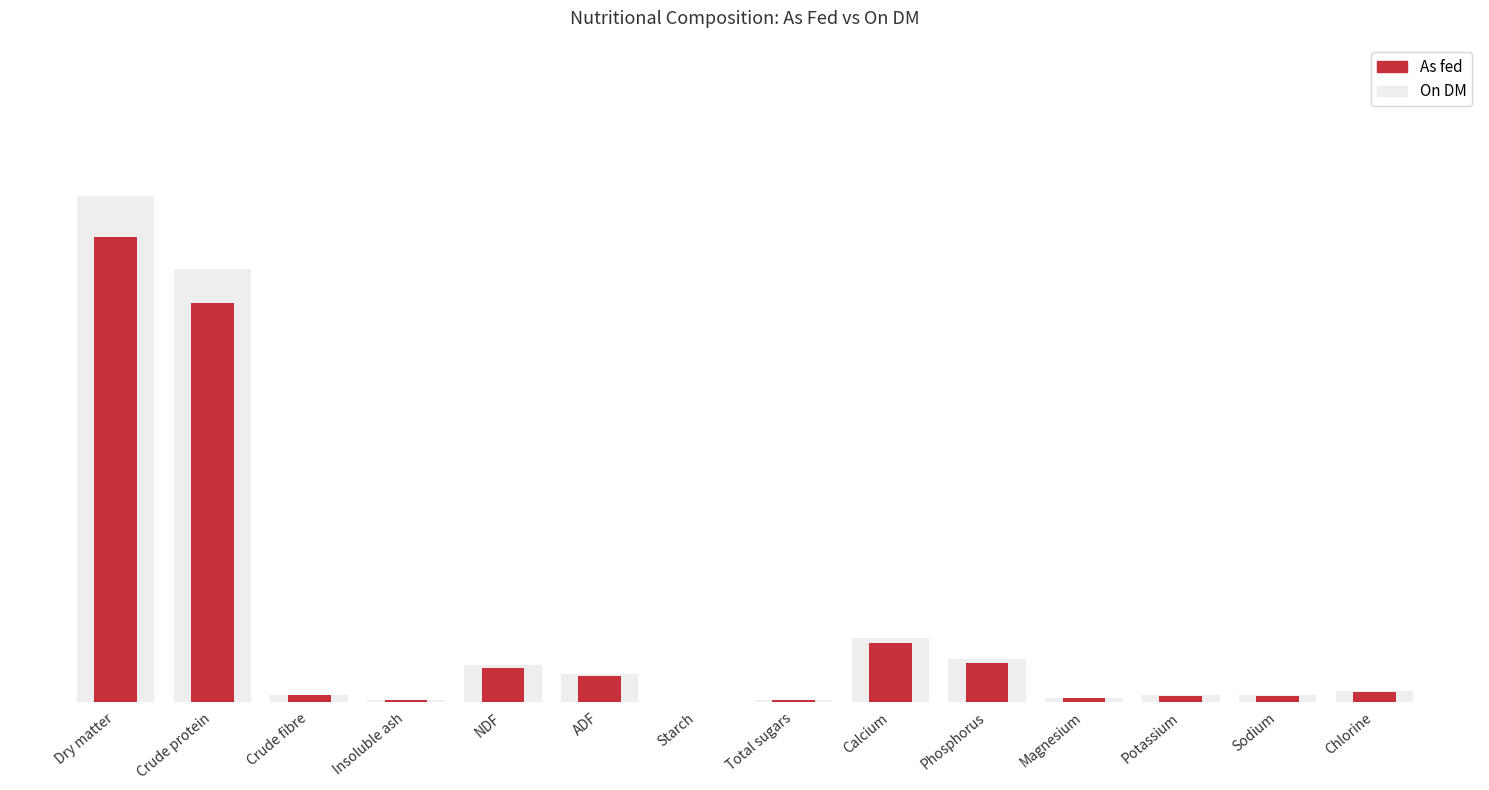

Which series has the largest range (max minus min)?

On DM